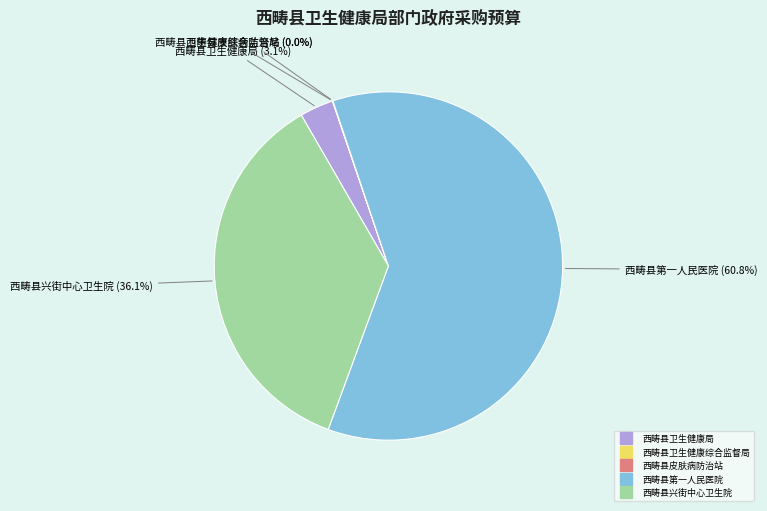

To the nearest percent, what is the difference between the 西畴县卫生健康局 and 西畴县第一人民医院 slice percentages?

58%